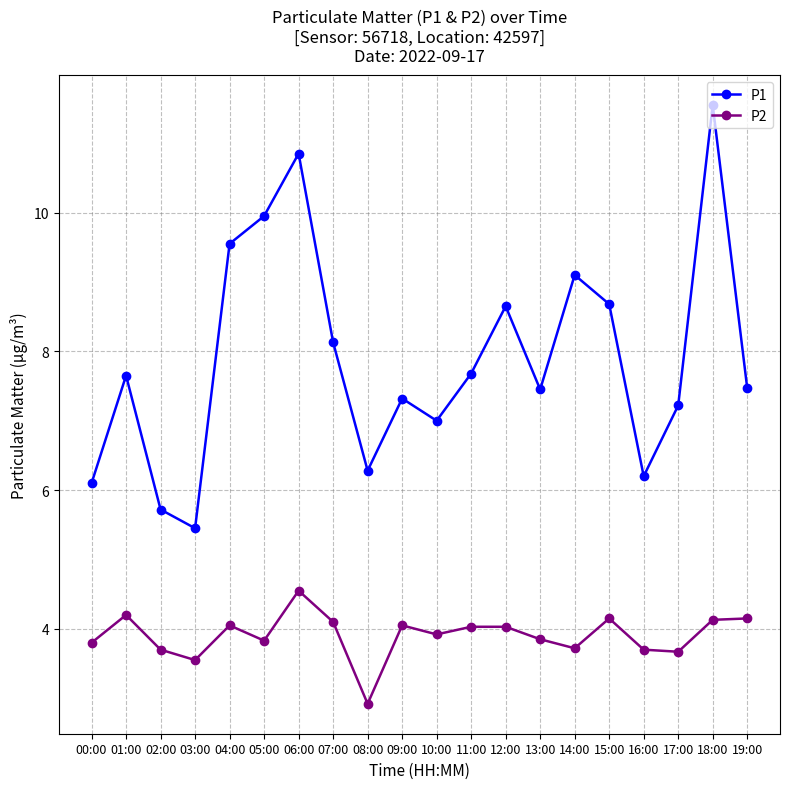

What is the label of the 16th point from the left?

15:00